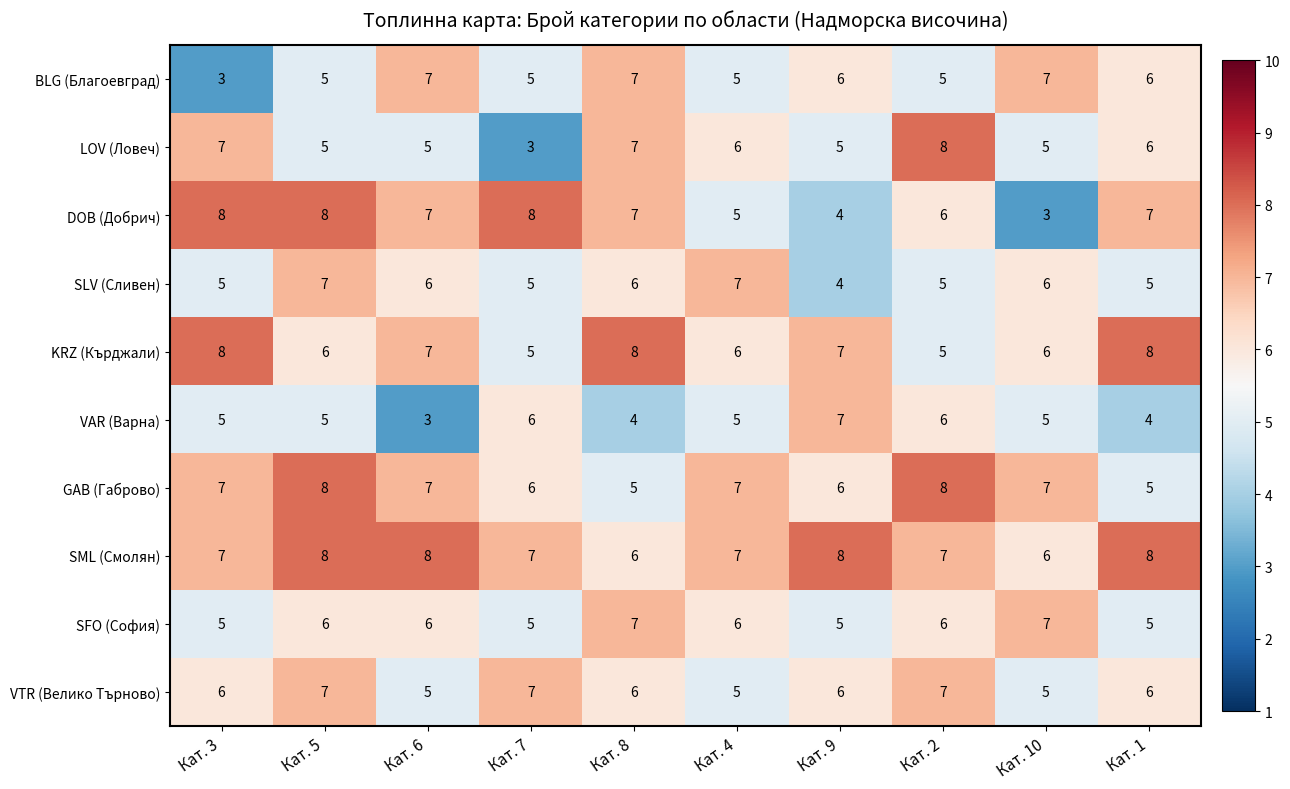

How many data points does each series have?

10